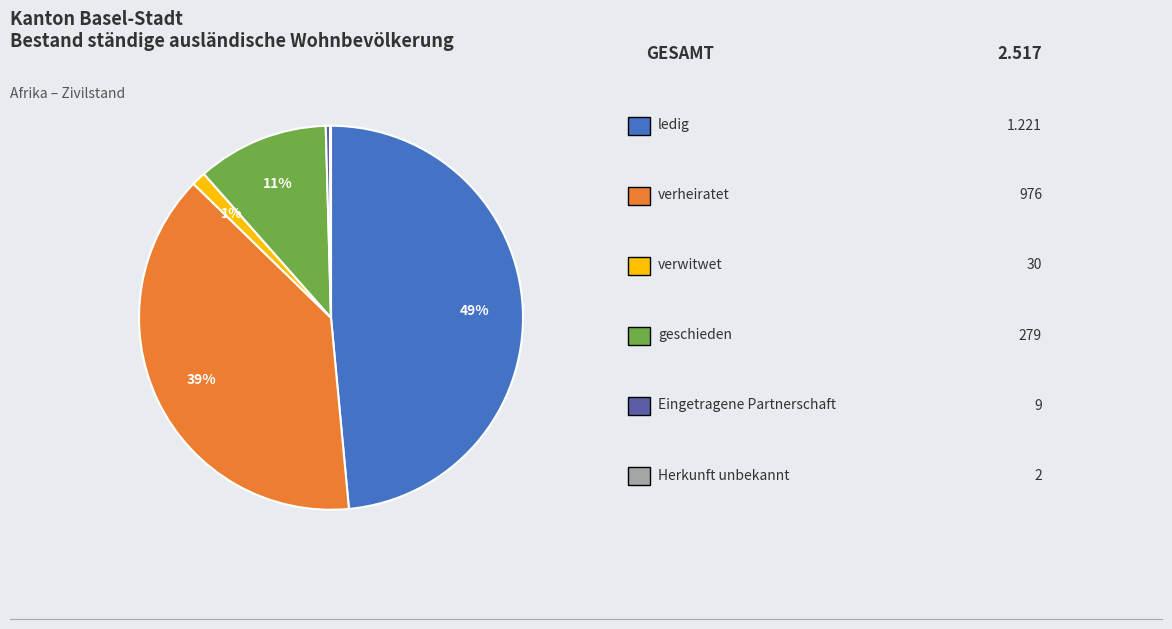

To the nearest percent, what is the average slice percentage?

17%